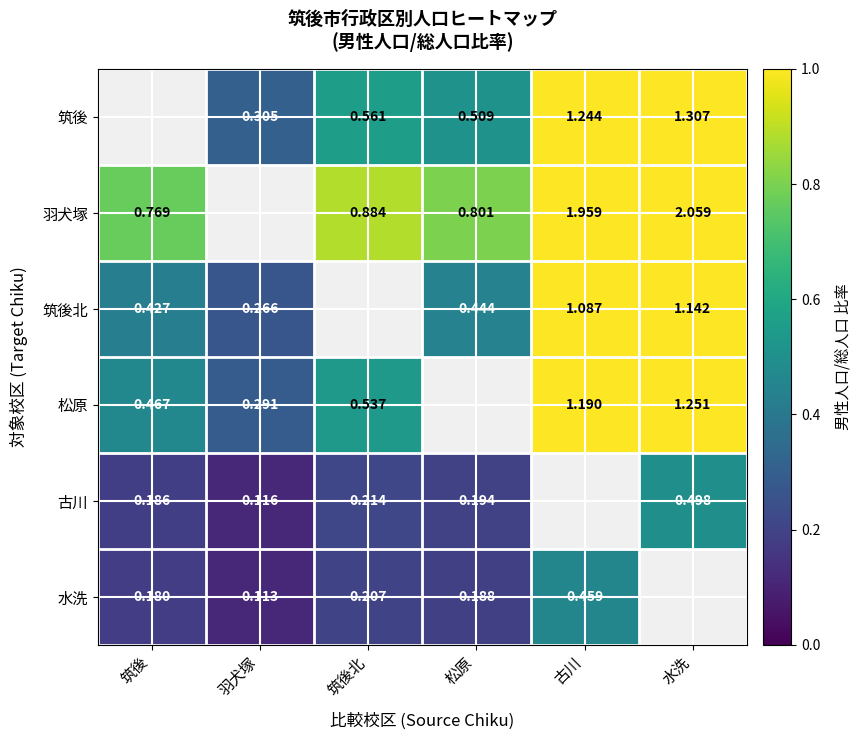

Which category has the lowest value across all series?

羽犬塚